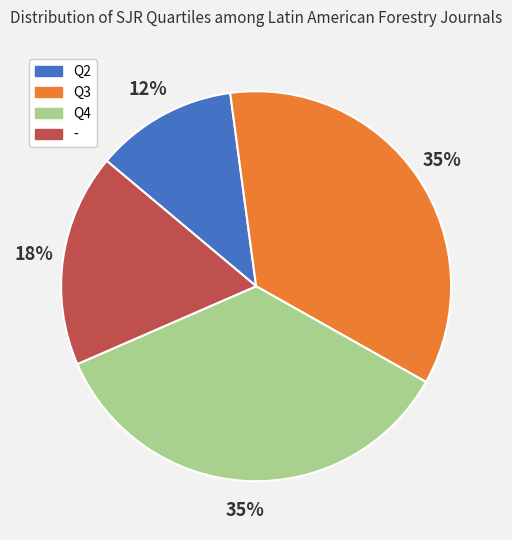

Does any single category account for the majority?

No